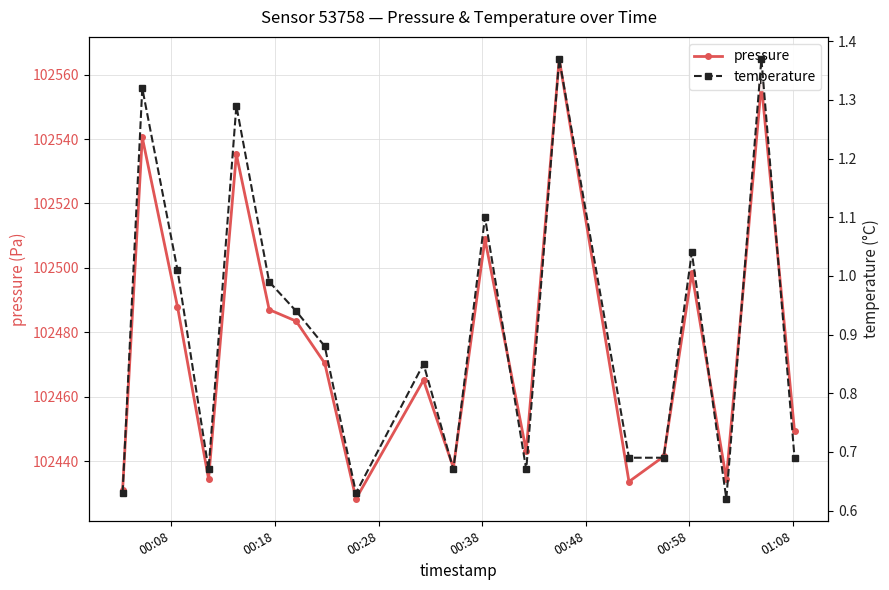

In pressure, how many points are lower than both neighbors (excluding endpoints)?

6